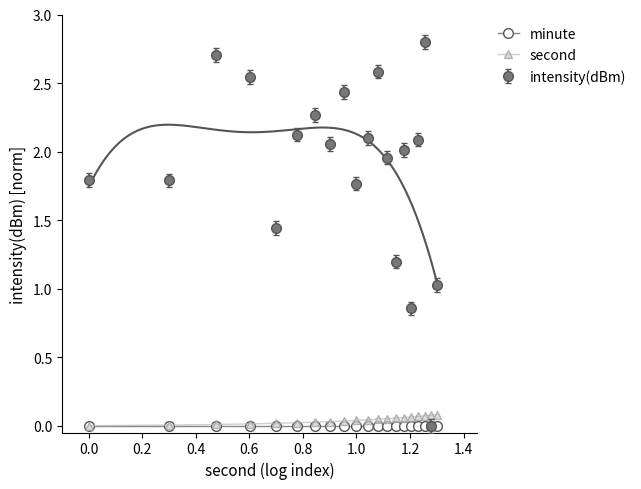

True or false: minute and second intersect in this chart.

False